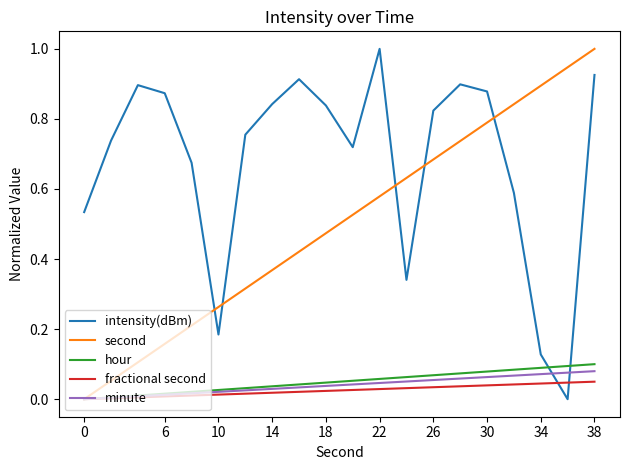

Which series has the largest total across all categories?

intensity(dBm)